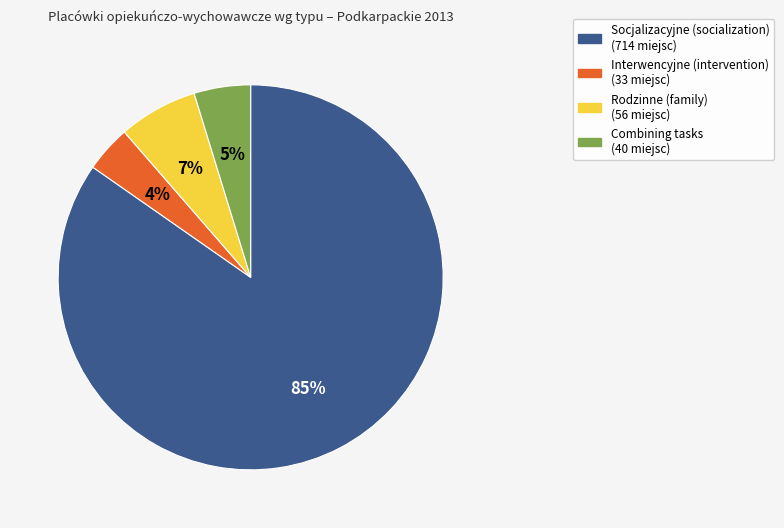

Is there any slice that represents more than half of the pie?

Yes